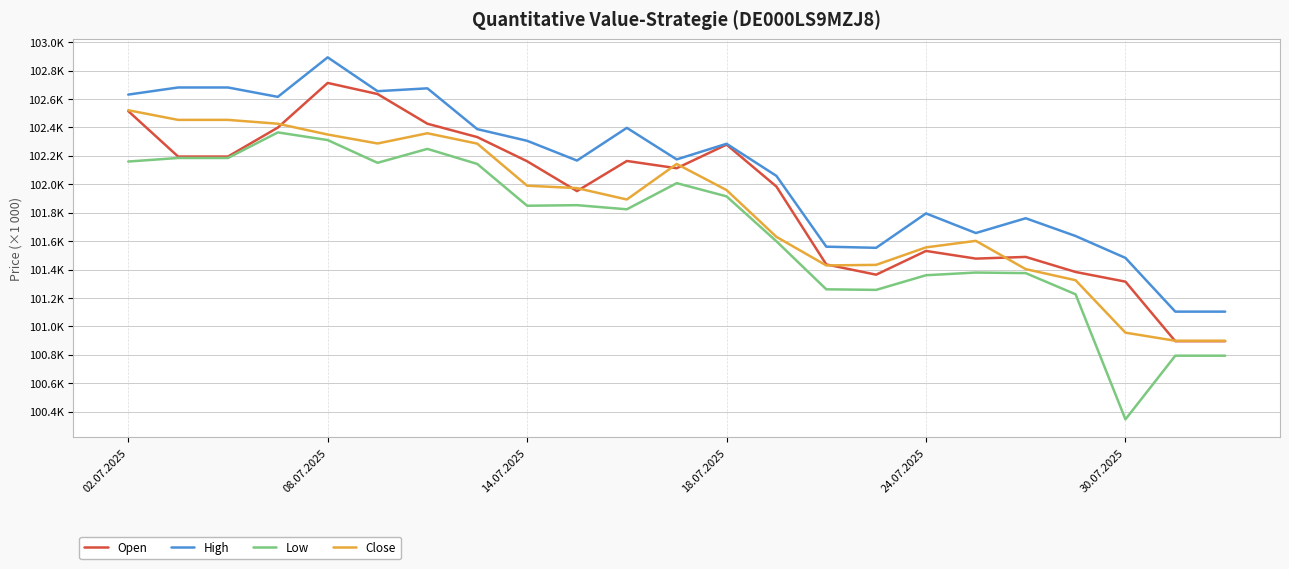

Which series has the widest spread of values?

Low